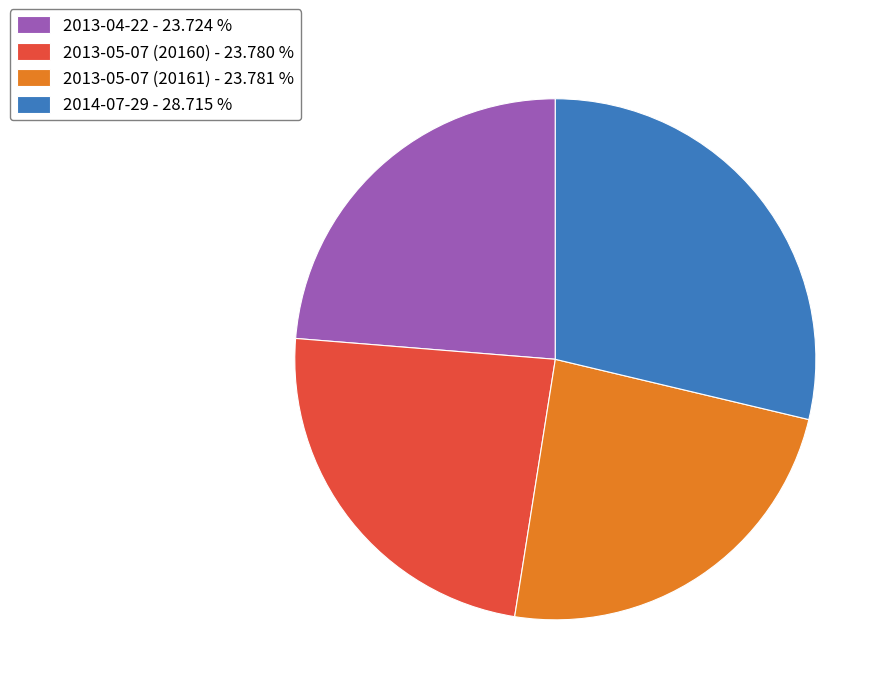

Do 2013-05-07 (20161) - 23.781 % and 2014-07-29 - 28.715 % together represent more than half of the pie?

Yes